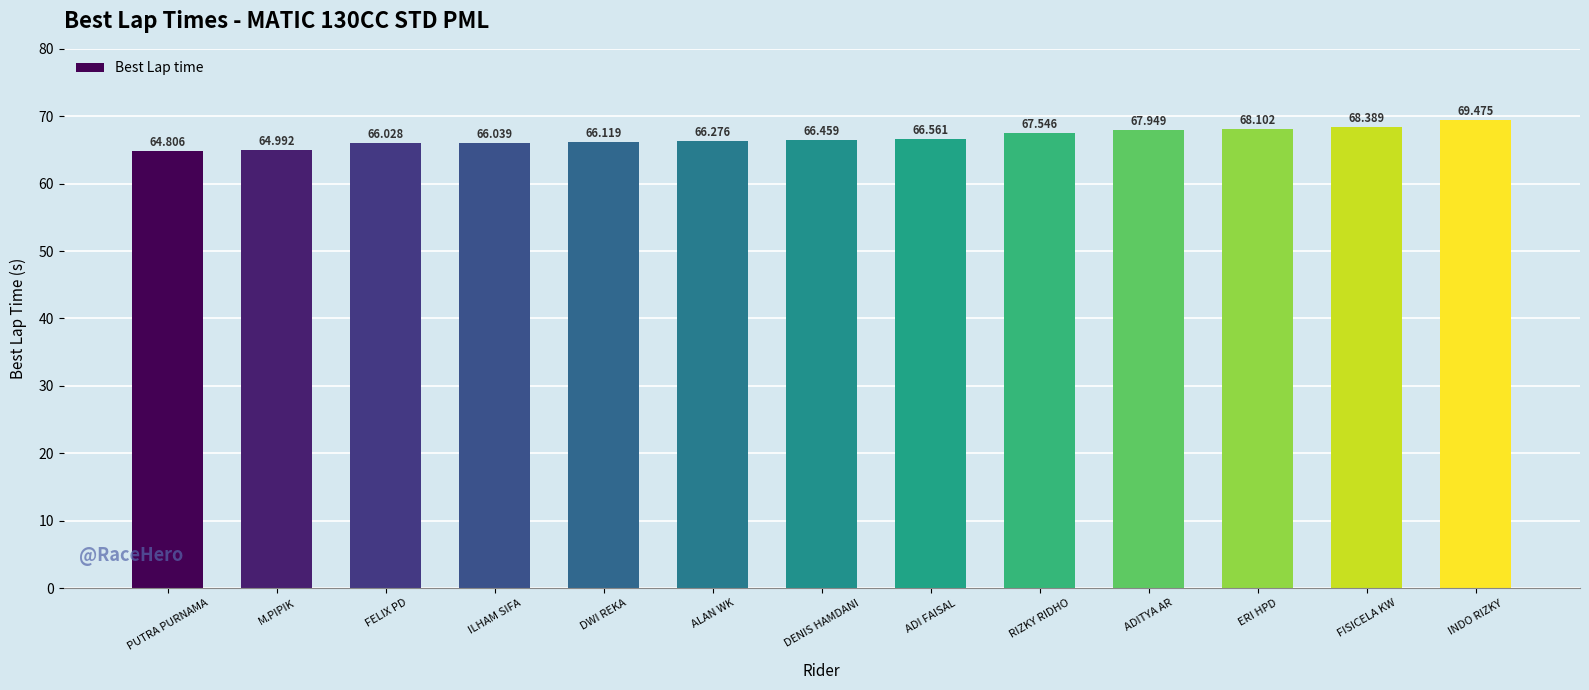

Rank the categories by value from lowest to highest.

PUTRA PURNAMA, M.PIPIK, FELIX PD, ILHAM SIFA, DWI REKA, ALAN WK, DENIS HAMDANI, ADI FAISAL, RIZKY RIDHO, ADITYA AR, ERI HPD, FISICELA KW, INDO RIZKY